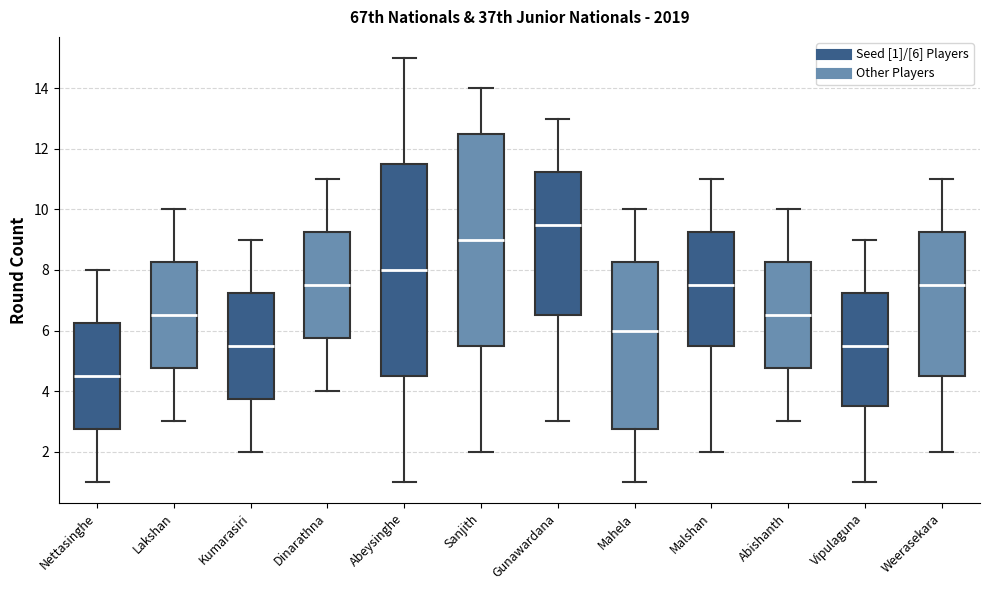

Which box's median line is the lowest?

Nettasinghe